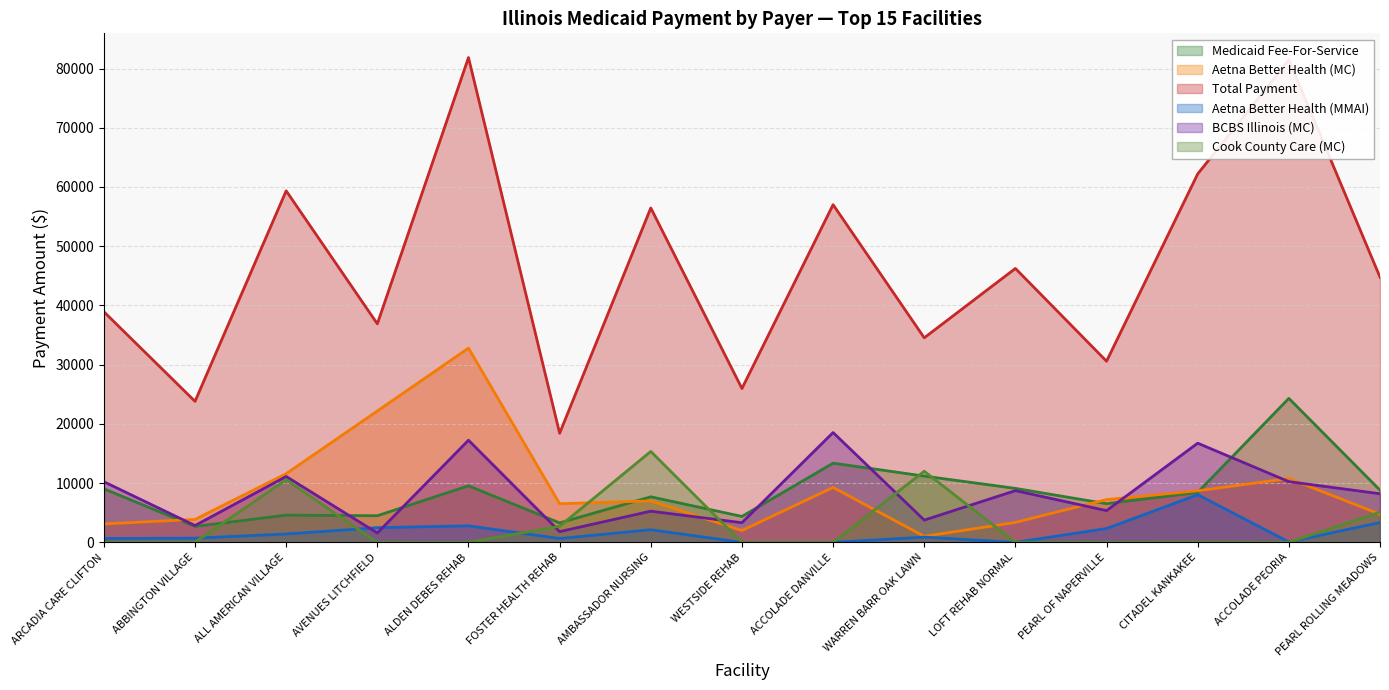

What value does the Aetna Better Health (MC) series have at FOSTER HEALTH REHAB?

6529.6